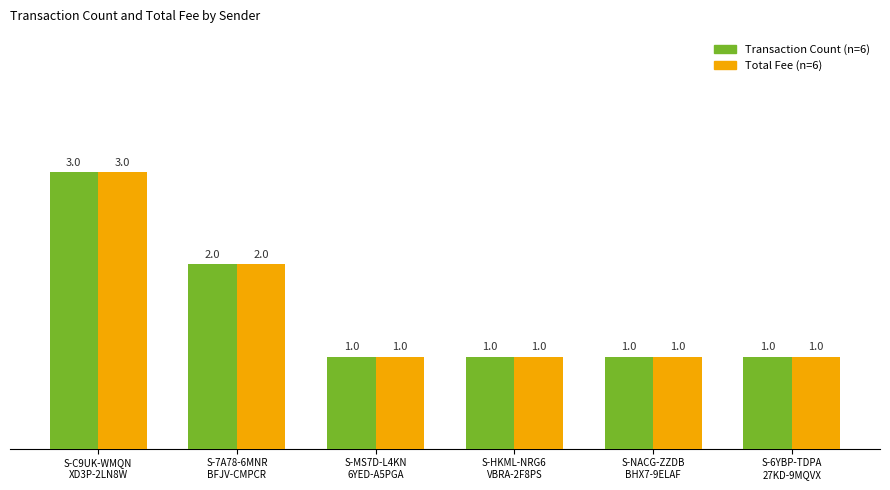

What is the greatest value displayed?

3